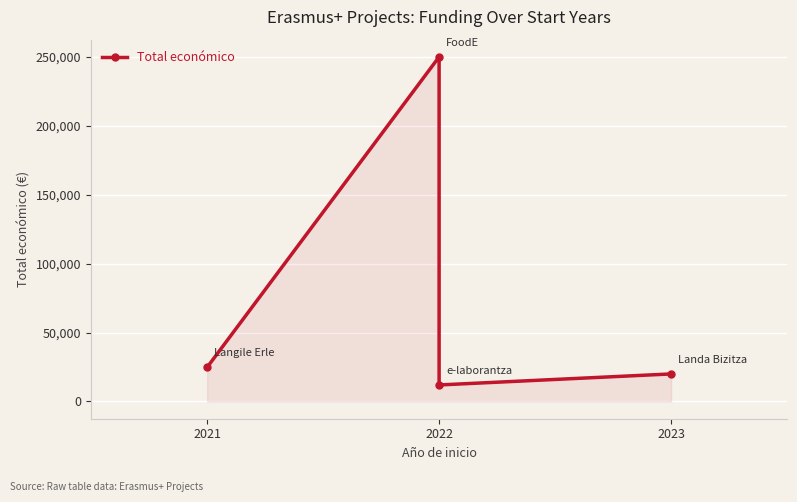

What is the difference between the values at 2021 and 2022?

225152